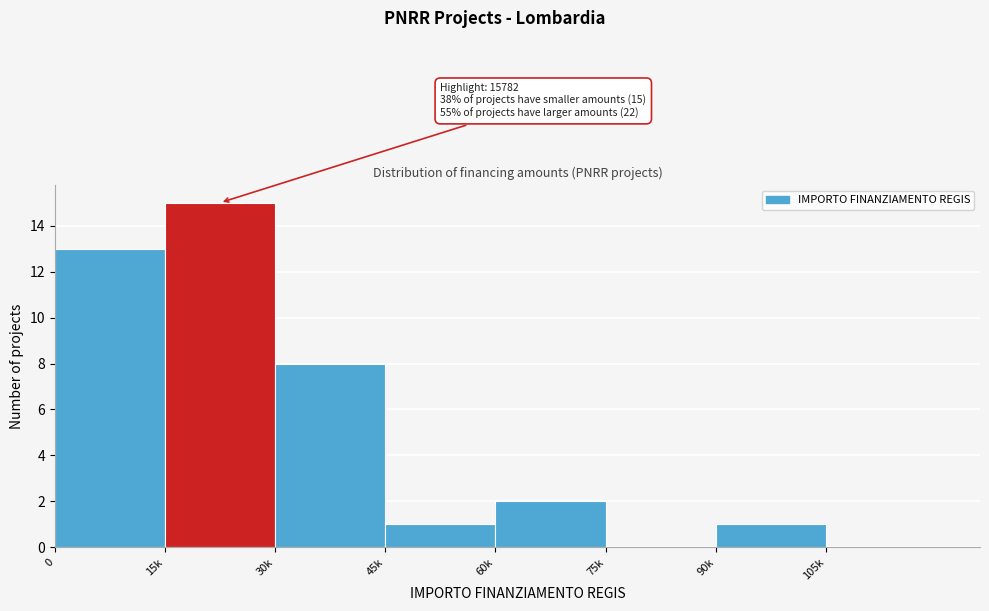

Reading right to left, list all the values displayed in this chart.

105k=0	90k=1	75k=0	60k=2	45k=1	30k=8	15k=15	0=13